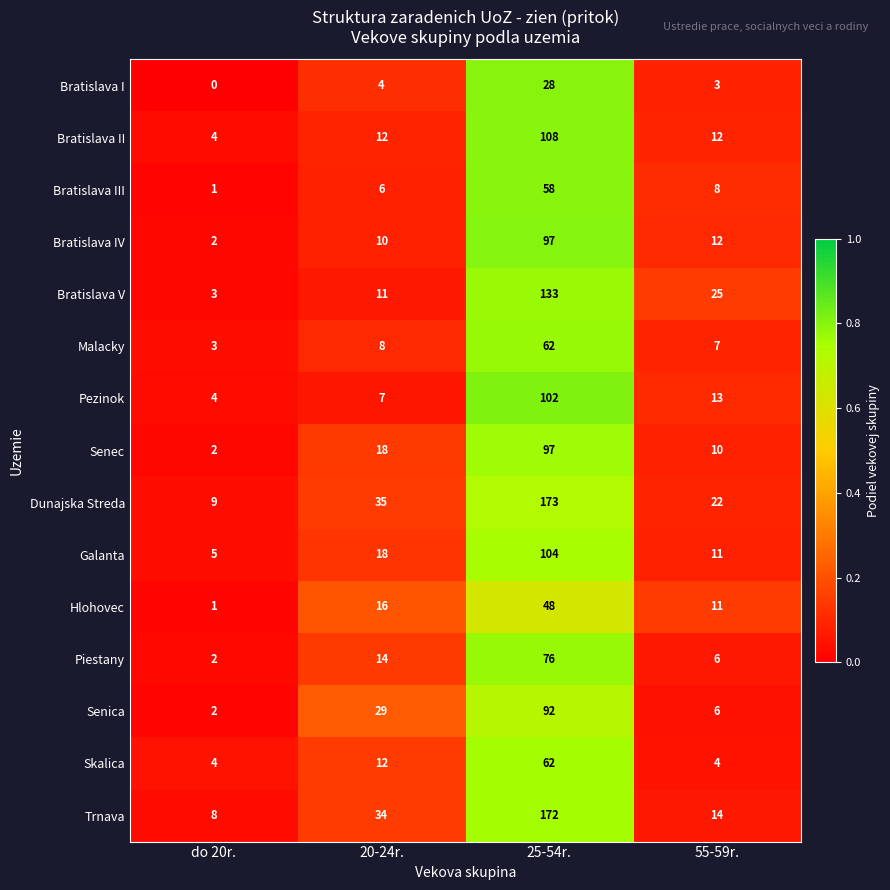

The Bratislava II series shows 108 at 25-54r.. True or false?

True